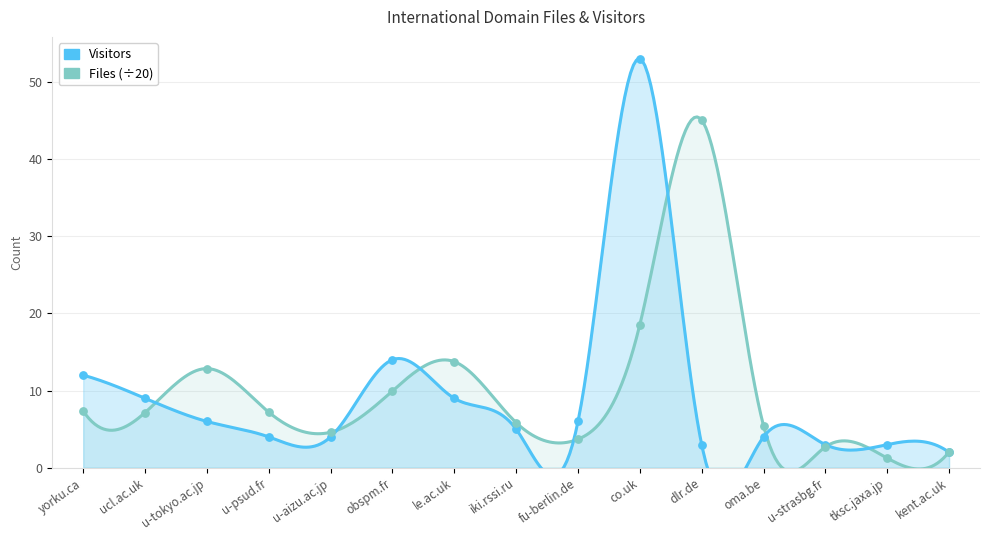

Which series has the largest total across all categories?

Files_scaled